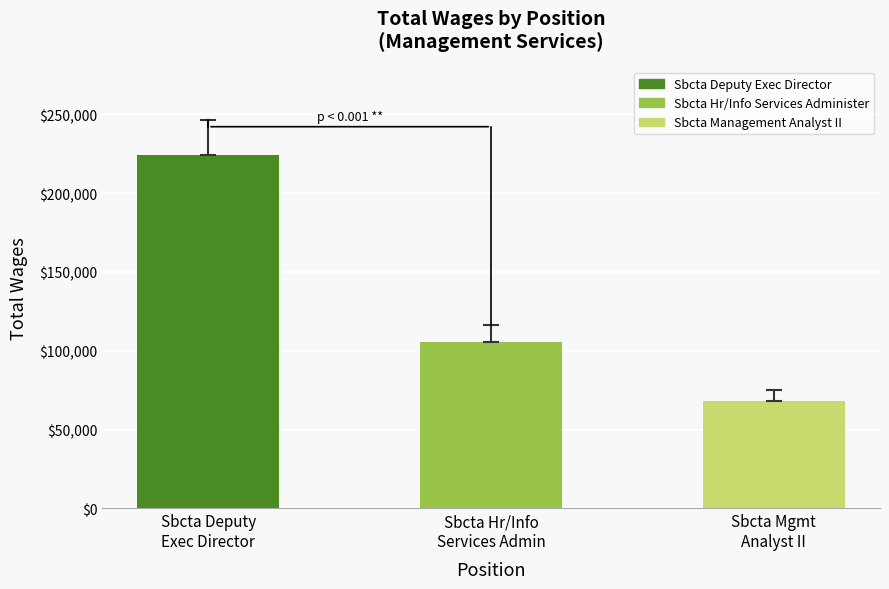

Reading left to right, list all the values displayed in this chart.

Sbcta Deputy
Exec Director=224185	Sbcta Hr/Info
Services Admin=105662	Sbcta Mgmt
Analyst II=68243